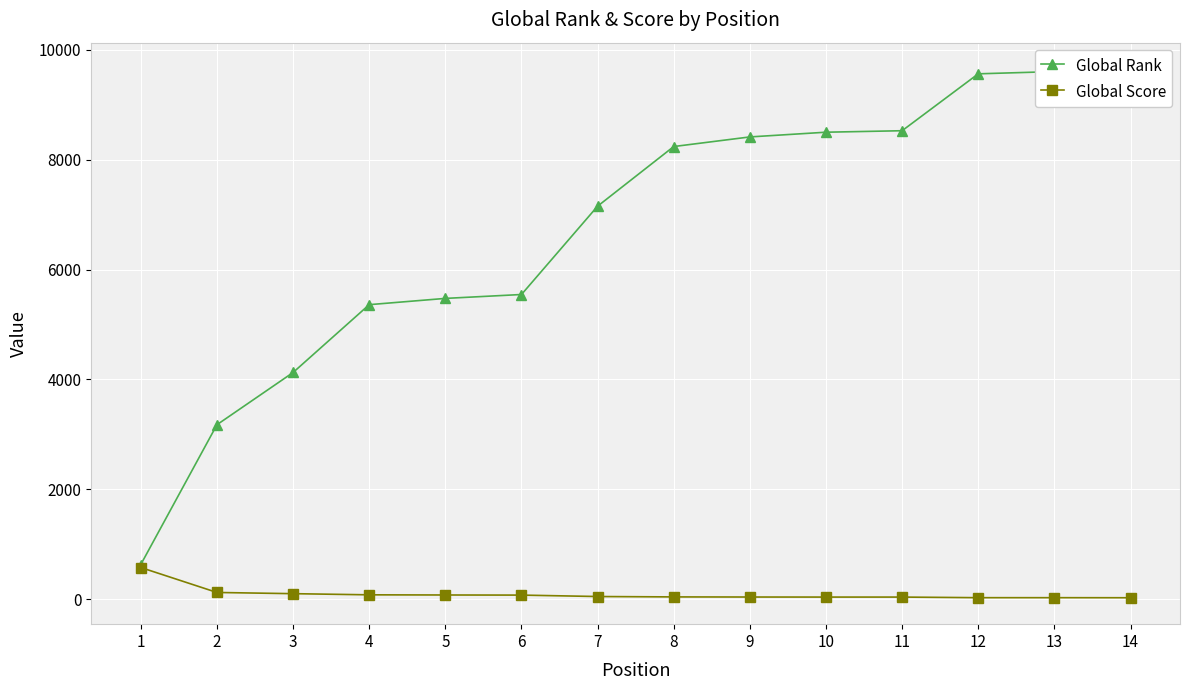

Is it true that Global Rank equals 5545 at 6?

True